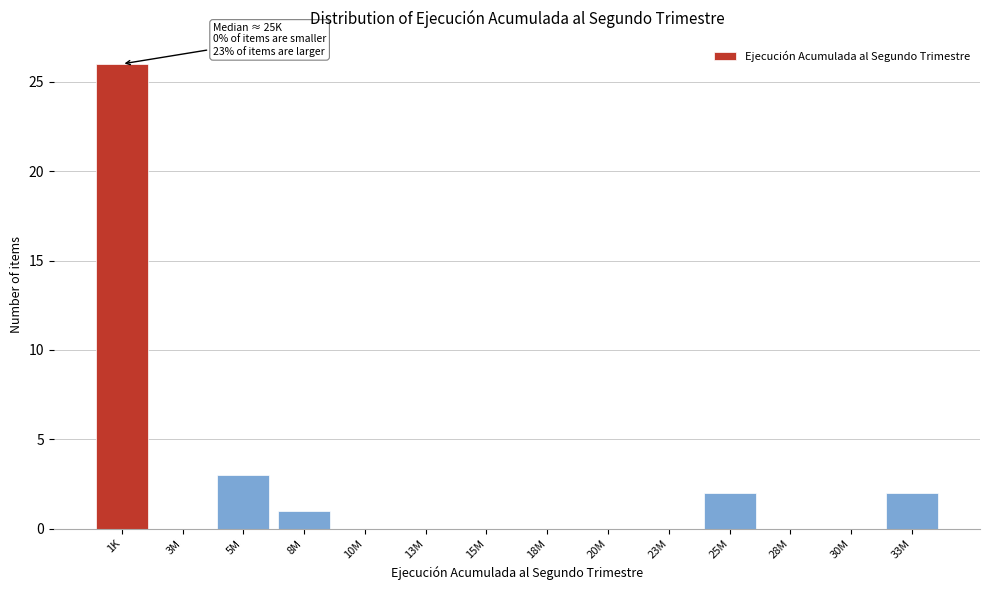

Reading right to left, what are all the values shown in this chart?

33M=2	30M=0	28M=0	25M=2	23M=0	20M=0	18M=0	15M=0	13M=0	10M=0	8M=1	5M=3	3M=0	1K=26